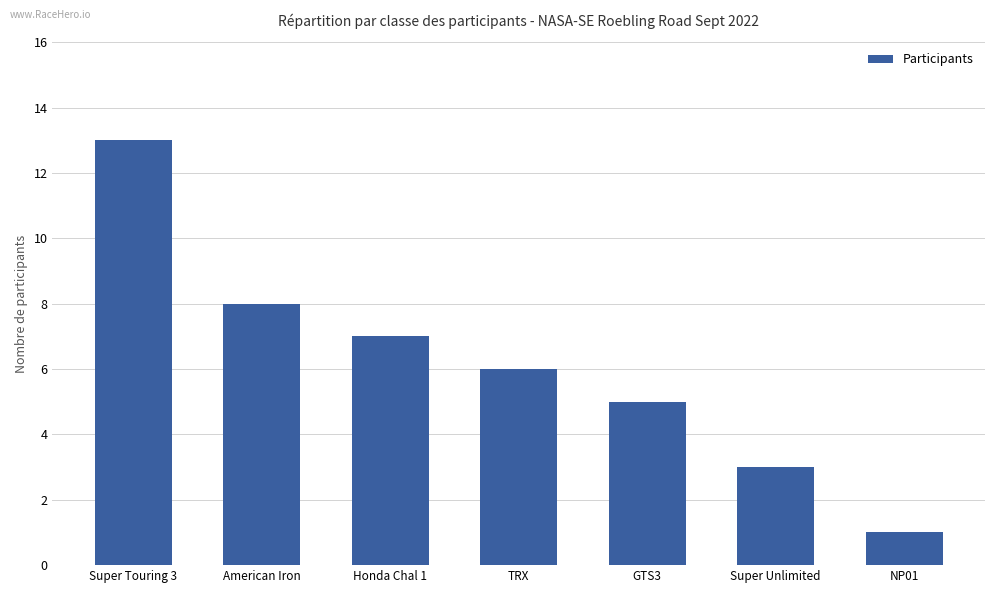

What is the average value?

6